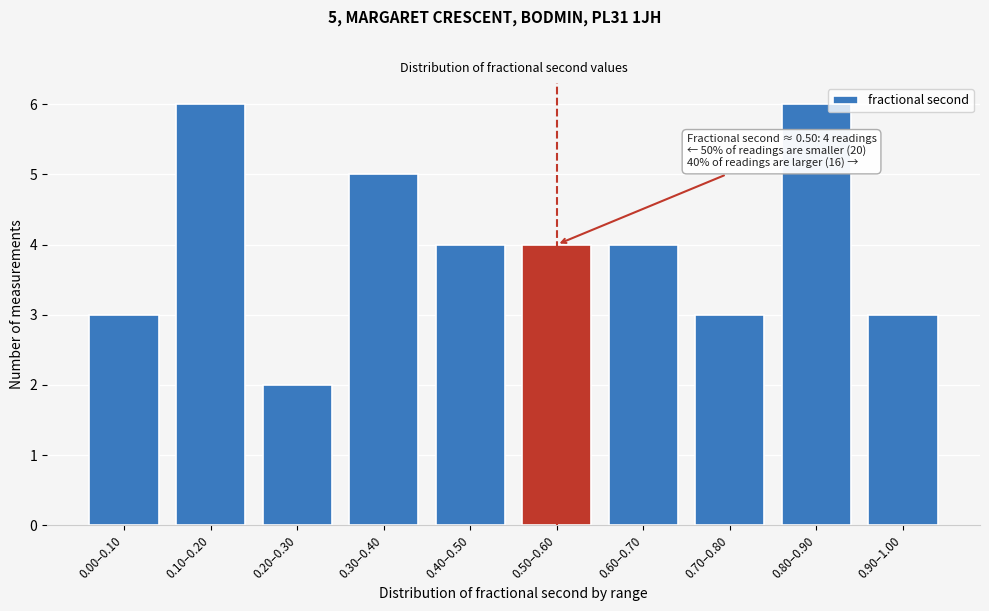

Reading left to right, transcribe all the data shown in this chart.

3	6	2	5	4	4	4	3	6	3